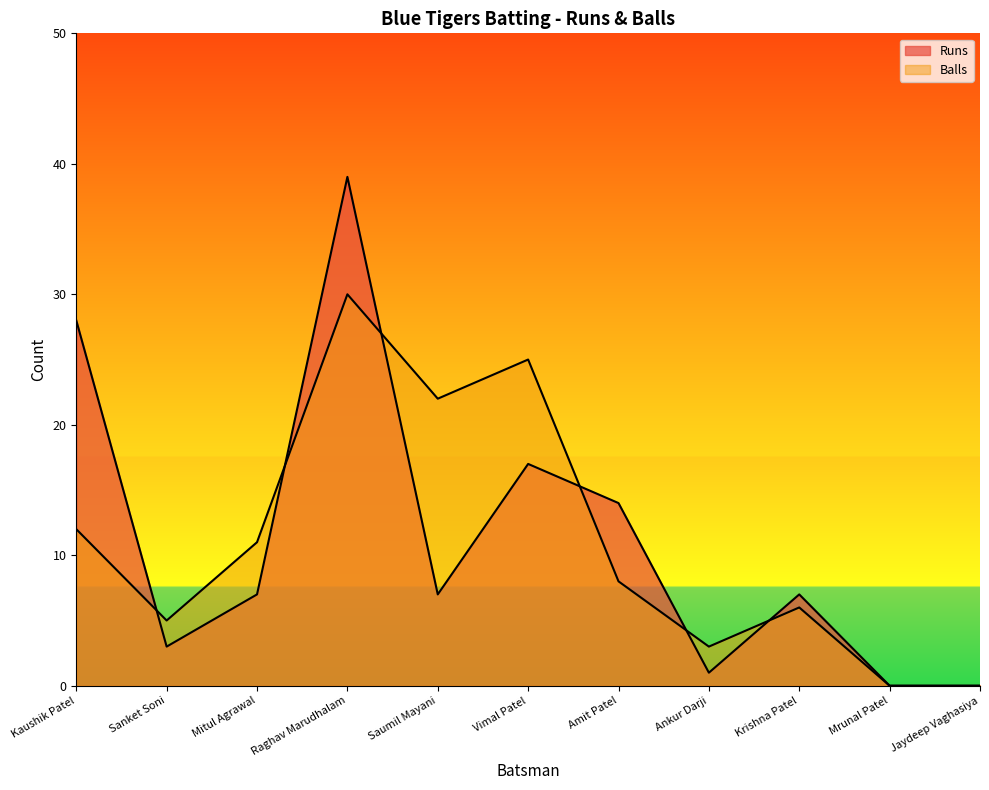

What is the sum of the Balls values at Amit Patel and Ankur Darji?

11